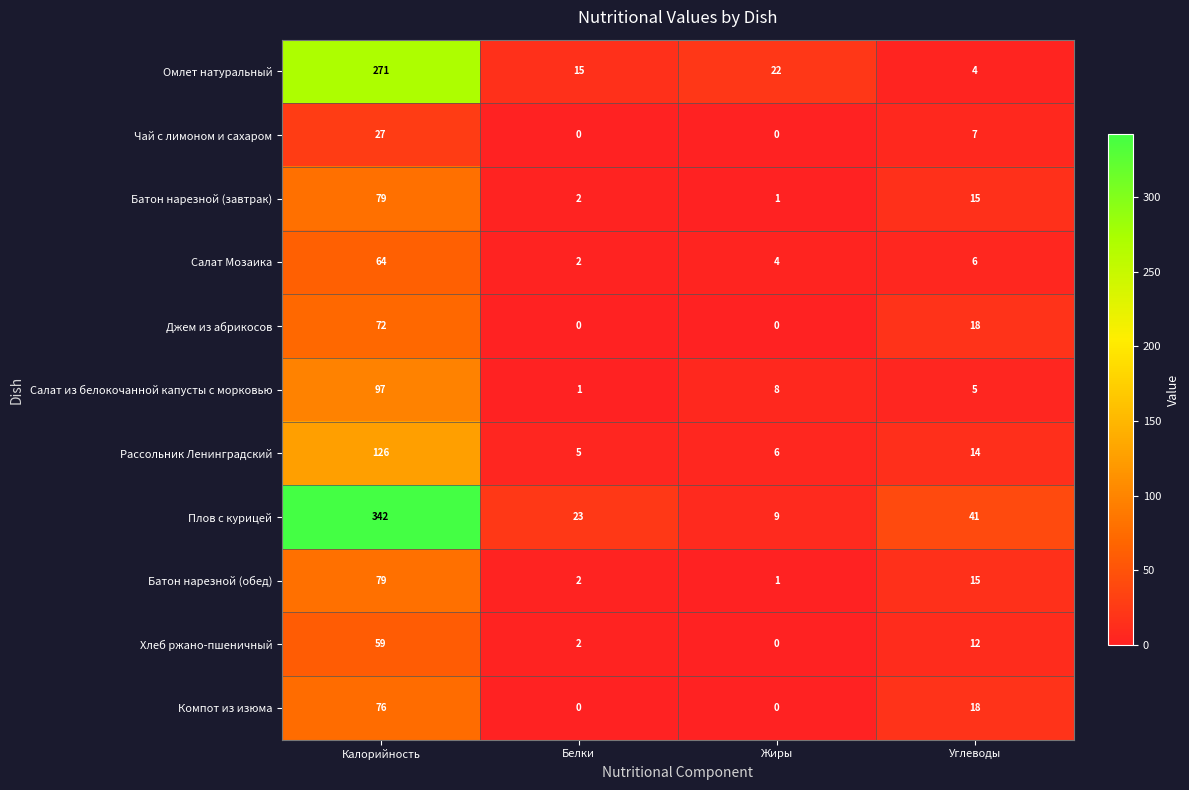

Between Калорийность and Жиры, which series saw the biggest shift?

Плов с курицей